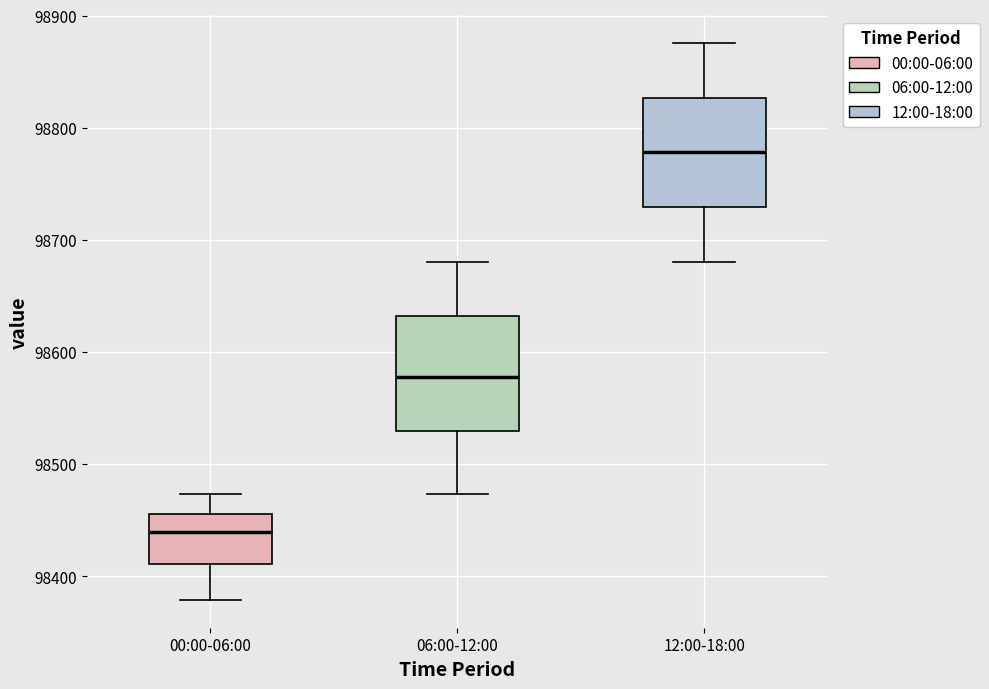

Reading left to right, transcribe this box plot: for each box, give where its median line is, the range the box spans, and where its two whiskers end, as read against the y-axis. The values are not printed on the chart, so give them approximately, as read against the axis.

00:00-06:00: median 98440, box 98410 to 98450, whiskers 98380 to 98470
06:00-12:00: median 98580, box 98530 to 98630, whiskers 98470 to 98680
12:00-18:00: median 98780, box 98730 to 98830, whiskers 98680 to 98880